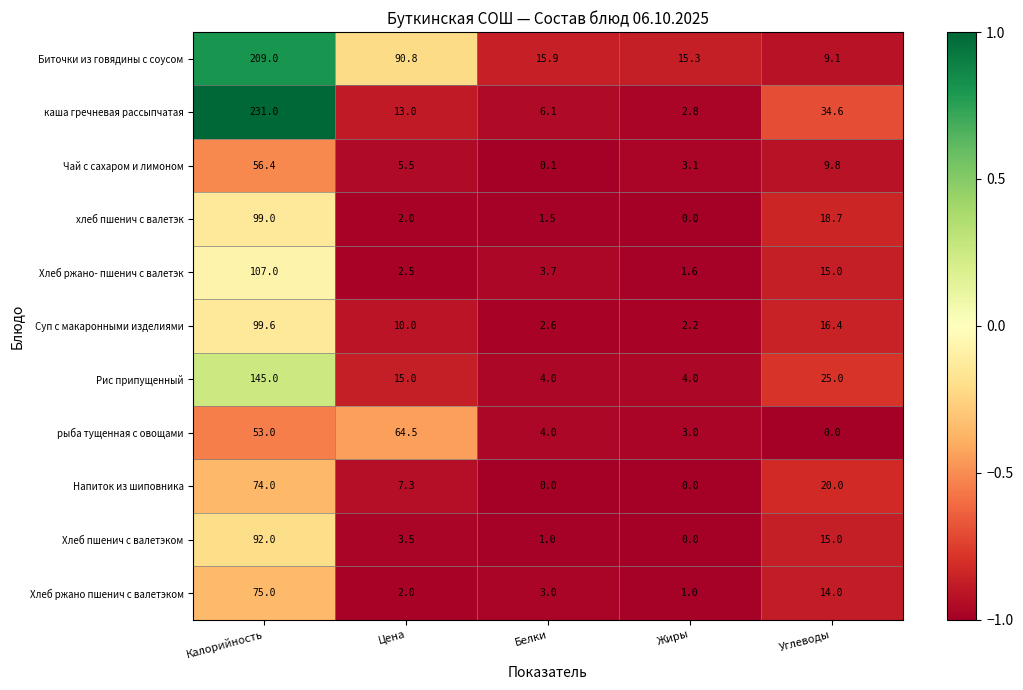

Rank the series by their maximum value, from lowest to highest.

Чай с сахаром и лимоном, рыба тущенная с овощами, Напиток из шиповника, Хлеб ржано пшенич с валетэком, Хлеб пшенич с валетэком, хлеб пшенич с валетэк, Суп с макаронными изделиями, Хлеб ржано- пшенич с валетэк, Рис припущенный, Биточки из говядины с соусом, каша гречневая рассыпчатая